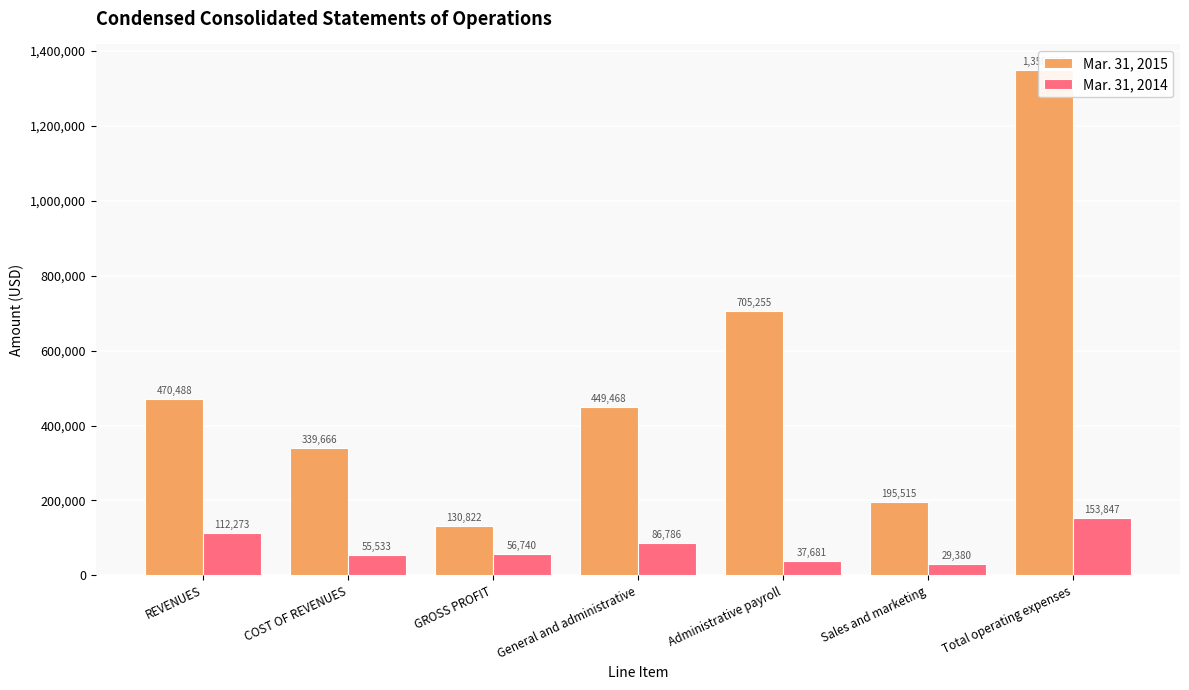

What is the label of the 7th bar from the right?

REVENUES